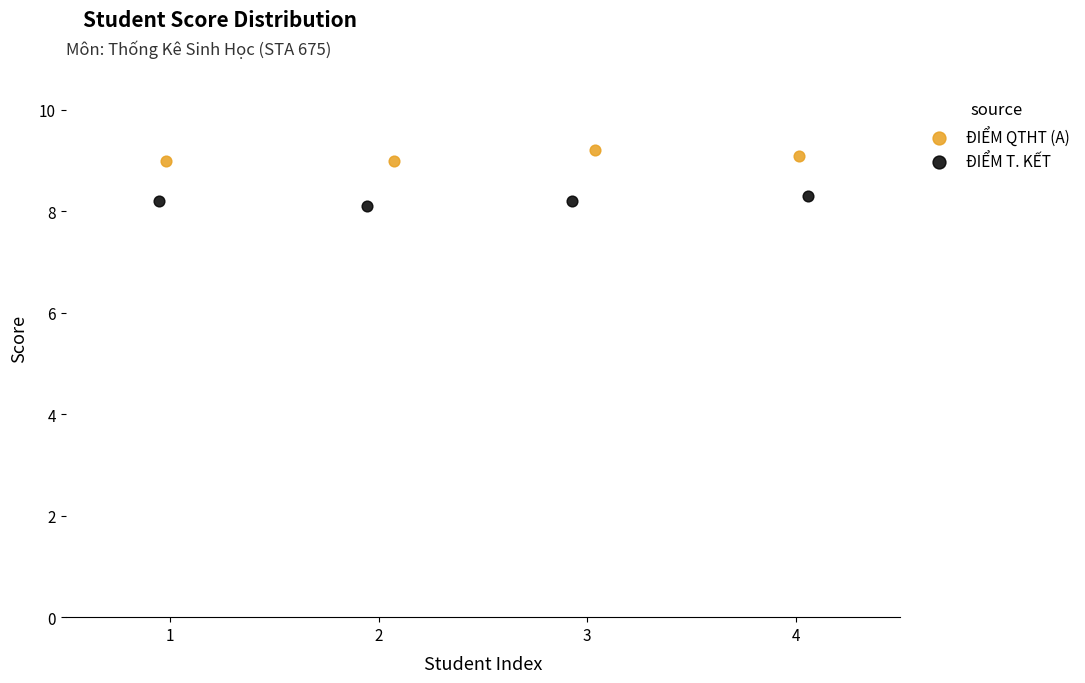

What are all the series names shown in the legend?

ĐIỂM QTHT (A), ĐIỂM T. KẾT